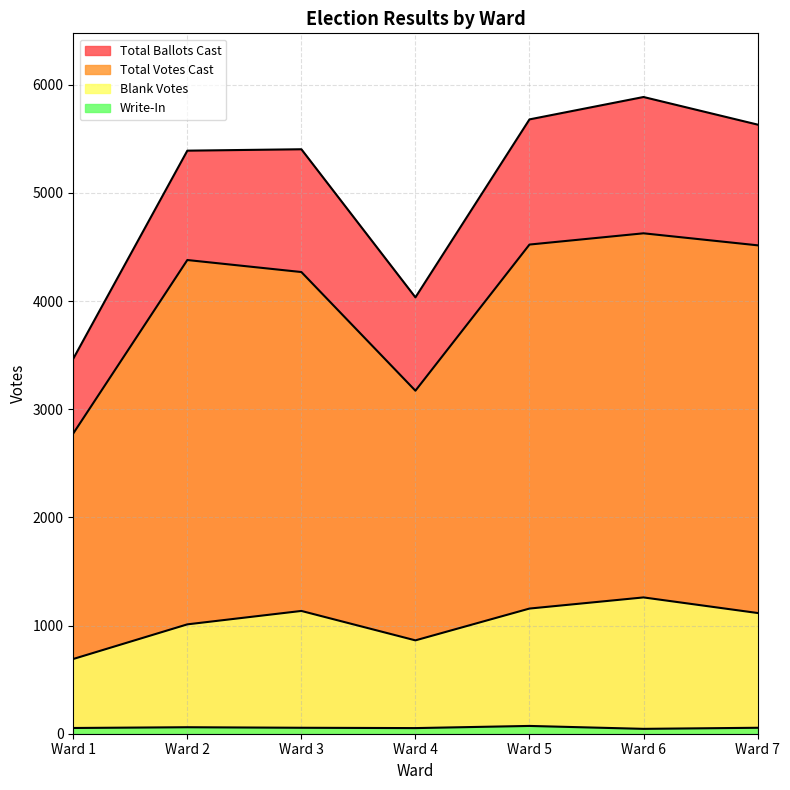

What is the difference between the Write-In values at Ward 6 and Ward 7?

10